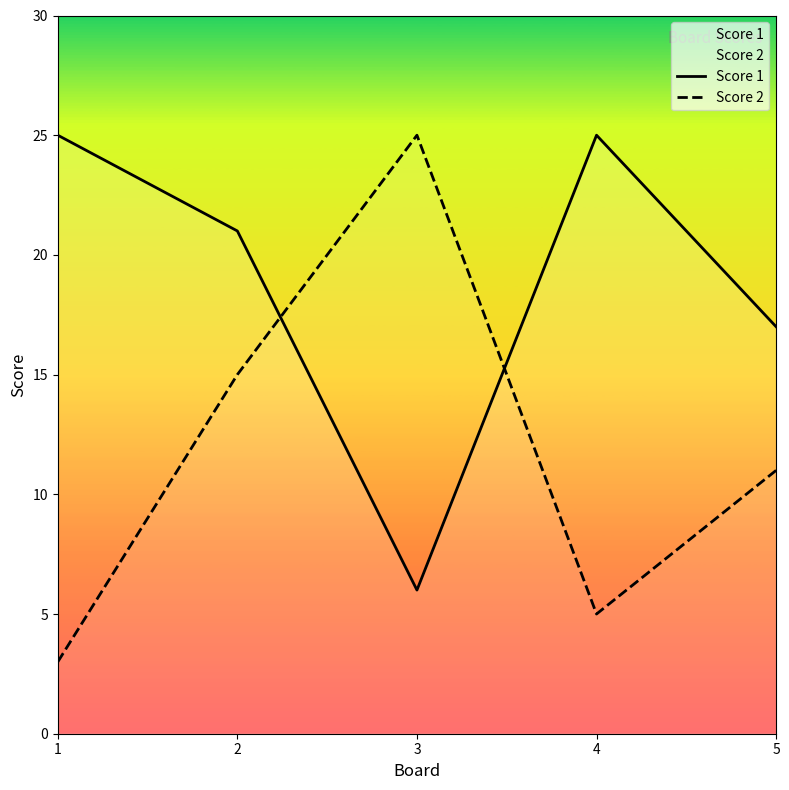

What is the sum of all Score 1 values?

94